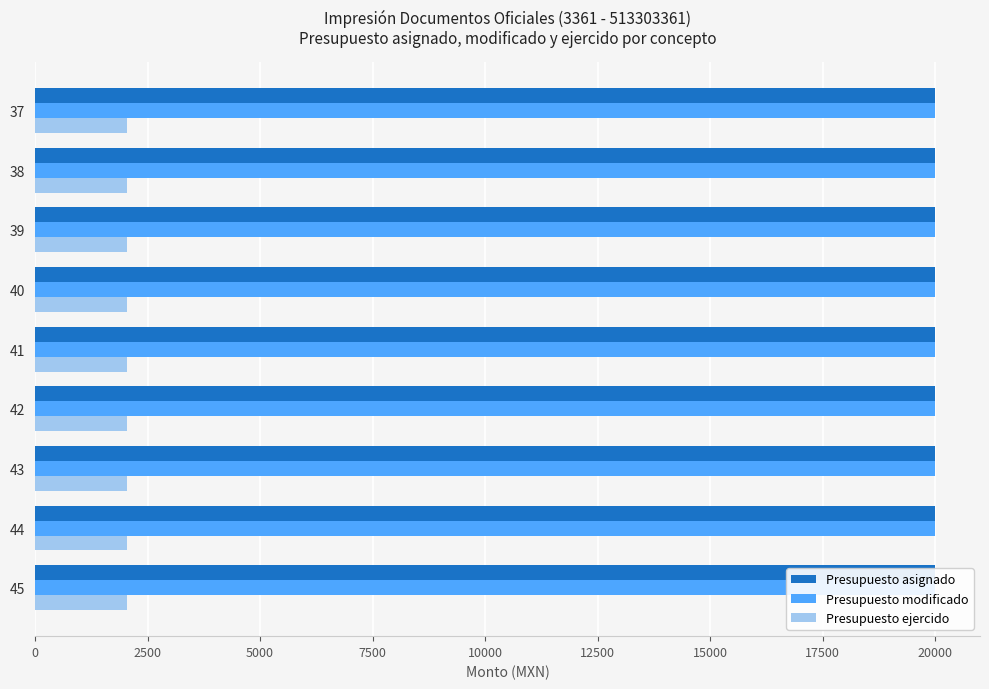

How many bars are there in each group?

3